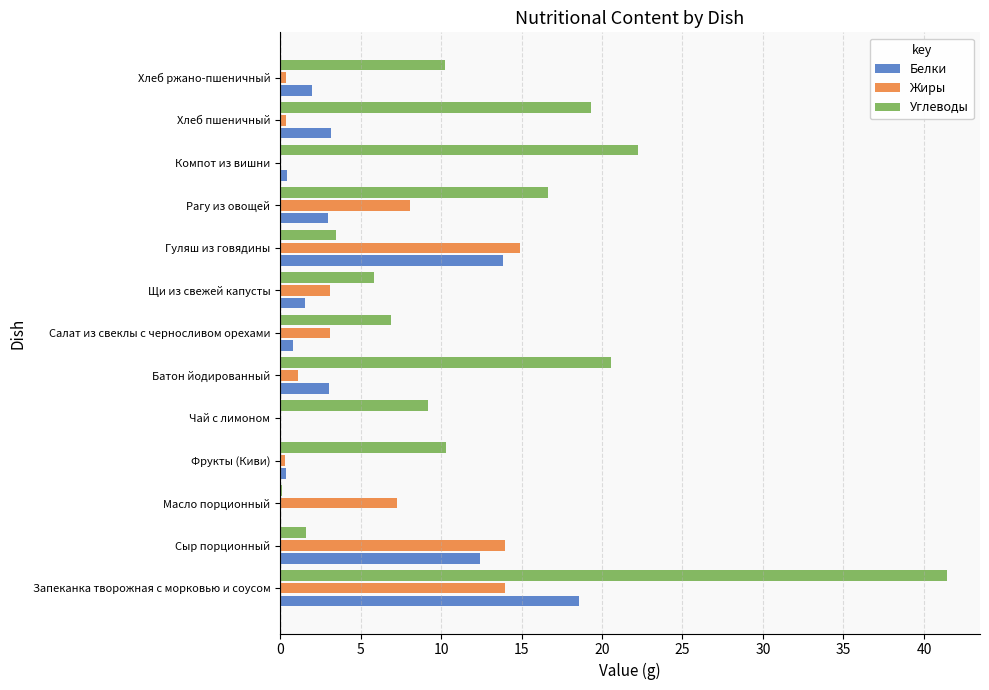

What is the maximum value shown in the chart?

41.4